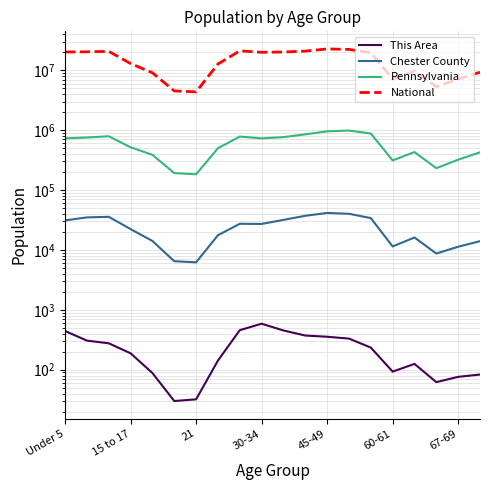

Reading left to right, transcribe all the data shown in this chart.

This Area: 443	306	276	188	88	30	32	142	457	586	452	372	355	331	234	93	125	62	76	83
Chester County: 31126	34929	35717	22283	14118	6481	6209	17594	27323	27150	31765	37168	41458	40118	33997	11435	16140	8706	11304	14006
Pennsylvania: 729538	753635	791151	517831	387235	191942	183257	498947	781527	729592	764287	851382	955763	984641	879048	312575	430721	231623	321379	426536
National: 20201362	20348657	20677194	12954254	9086089	4519129	4354294	12712576	21101849	19962099	20179642	20890964	22708591	22298125	19664805	7113727	9704197	5319902	7115361	9278166